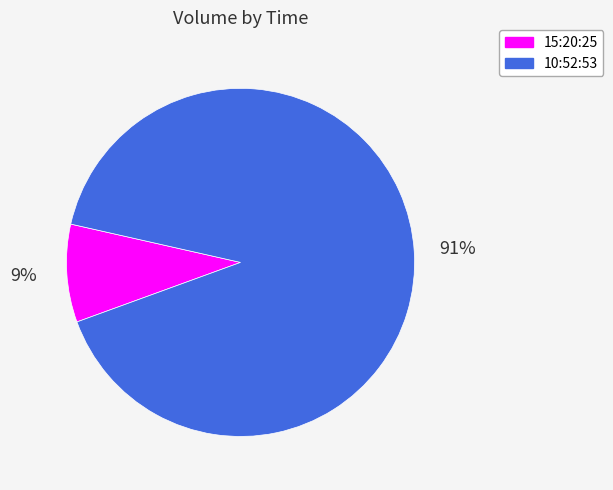

To the nearest percent, what is the combined percentage of 10:52:53 and 15:20:25?

100%